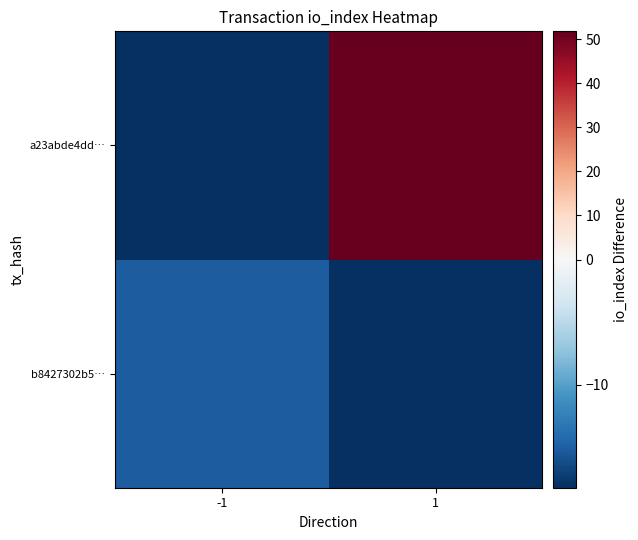

Rank the series at 1 from highest to lowest value.

a23abde4dd…, b8427302b5…